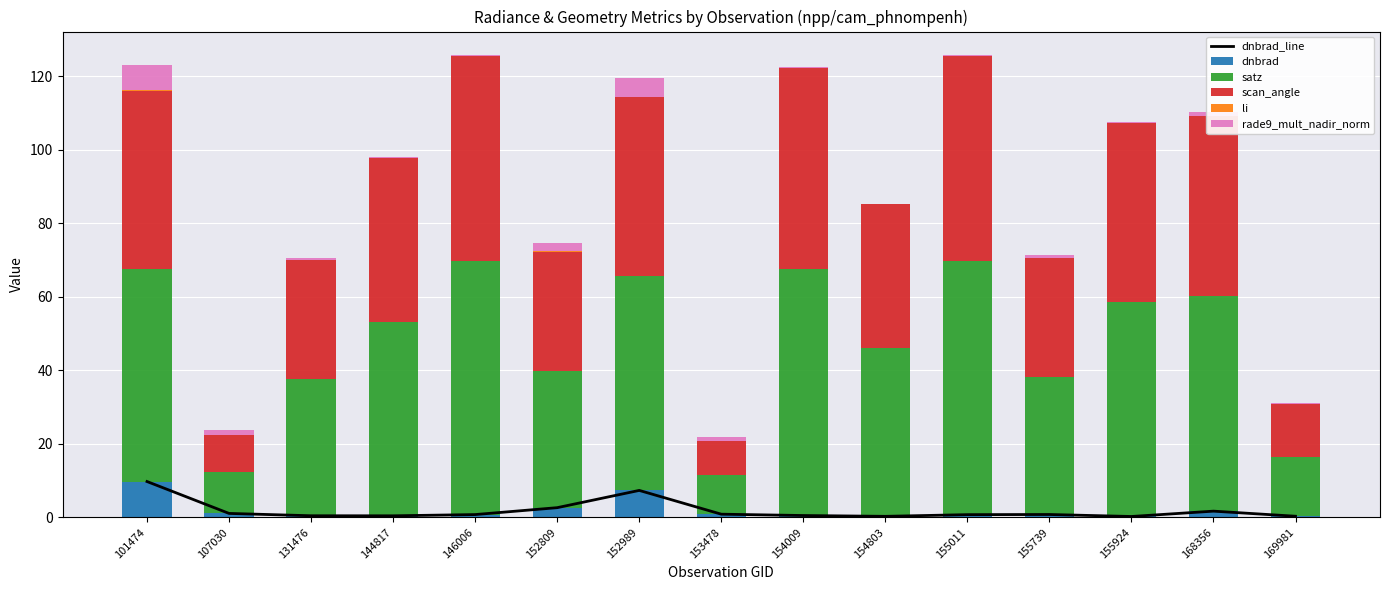

Is the value of satz at 146006 greater than the value of dnbrad at 154803?

Yes